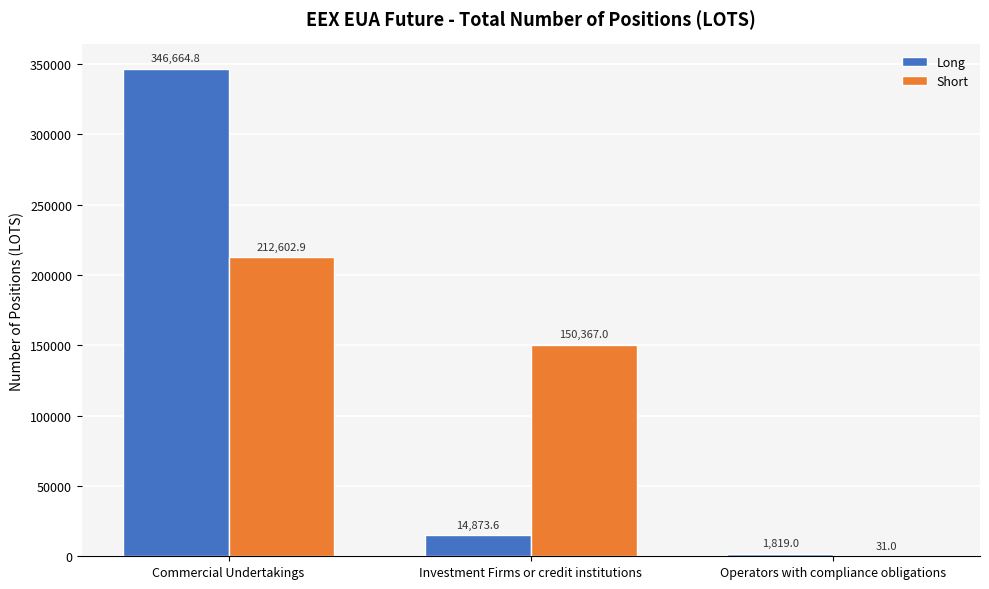

What is the highest value of the Short series?

212602.9